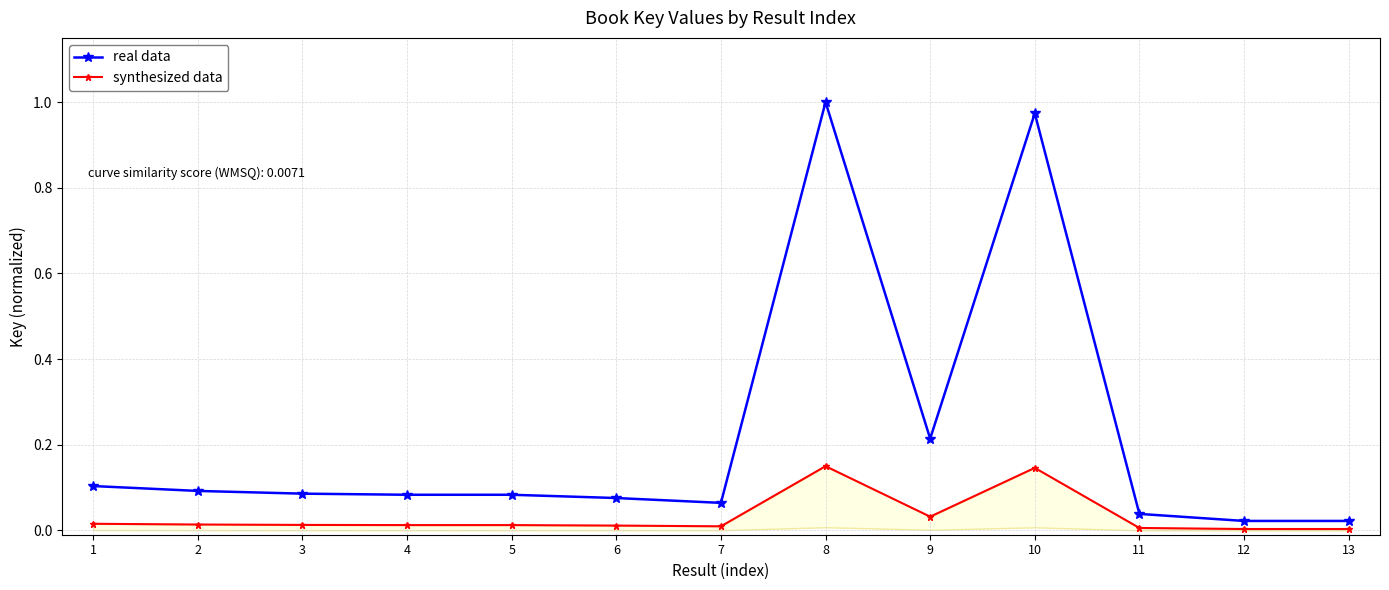

How many lines are shown in the chart?

2